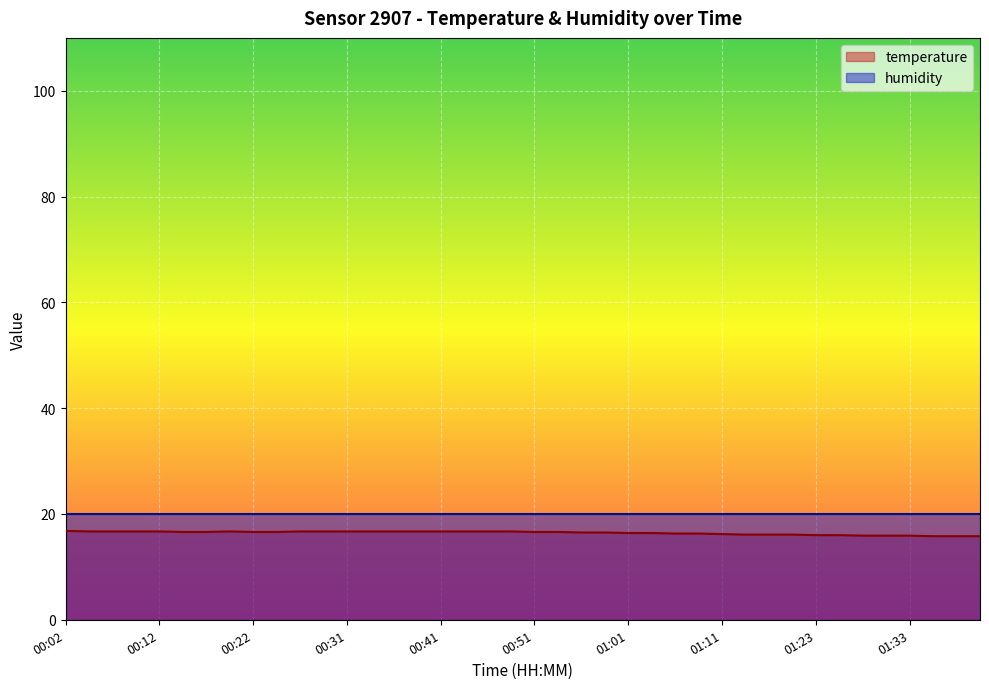

What is the difference between the maximum and minimum values?

1.0